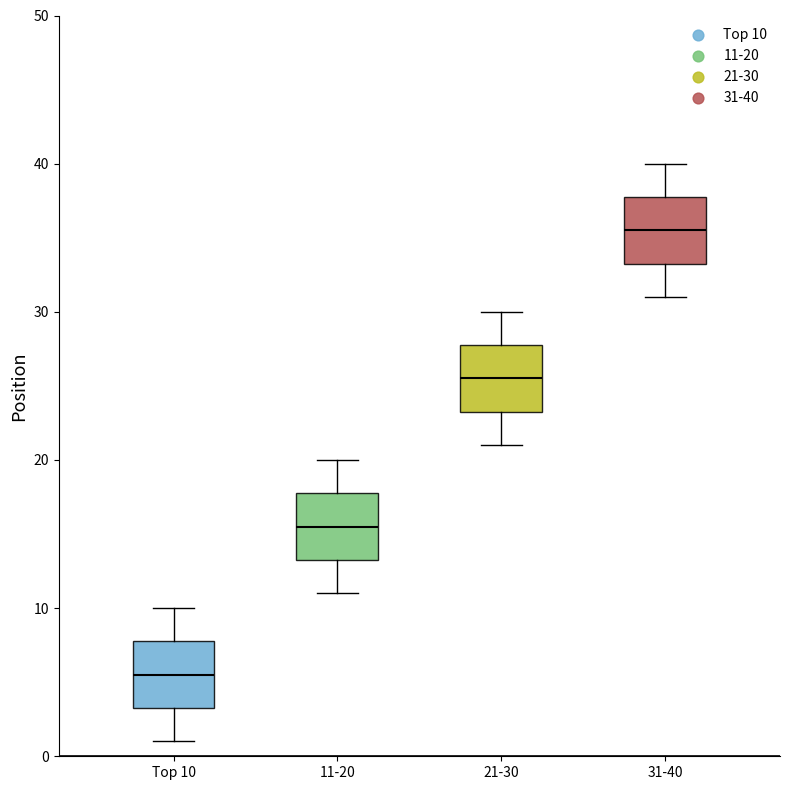

Which box has the highest median line?

31-40